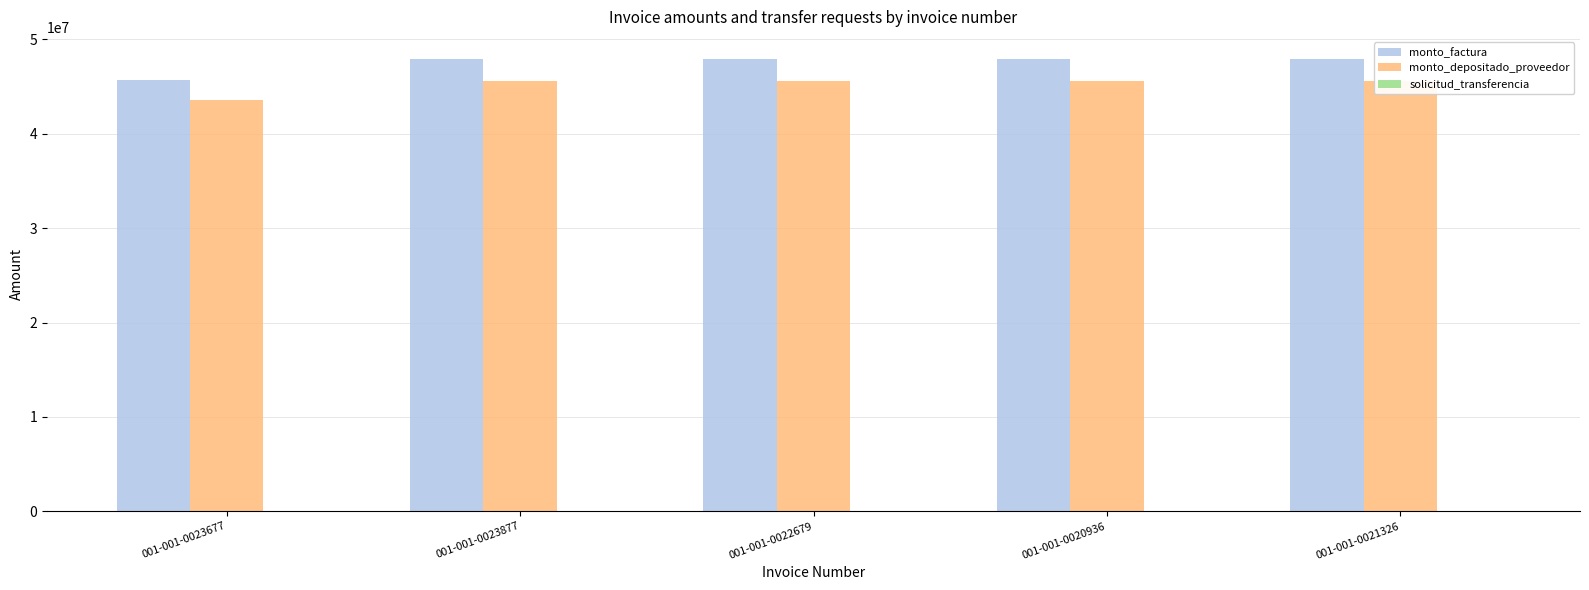

The monto_depositado_proveedor series shows 26309840 at 001-001-0021326. True or false?

False